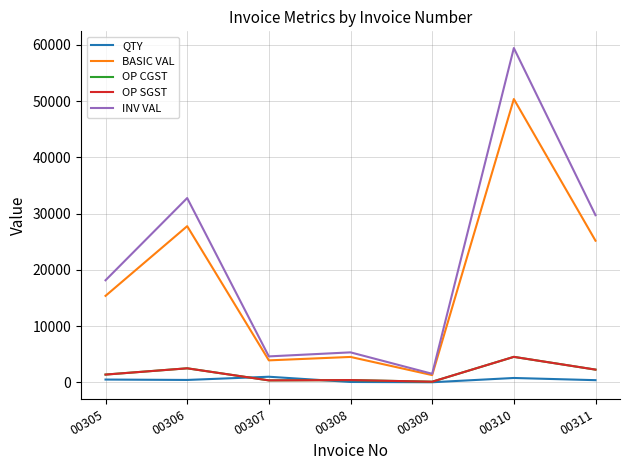

At which label does OP CGST first exceed 1383?

00305